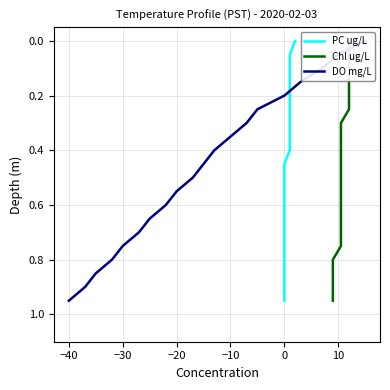

What is the label of the 5th point from the left?

−10